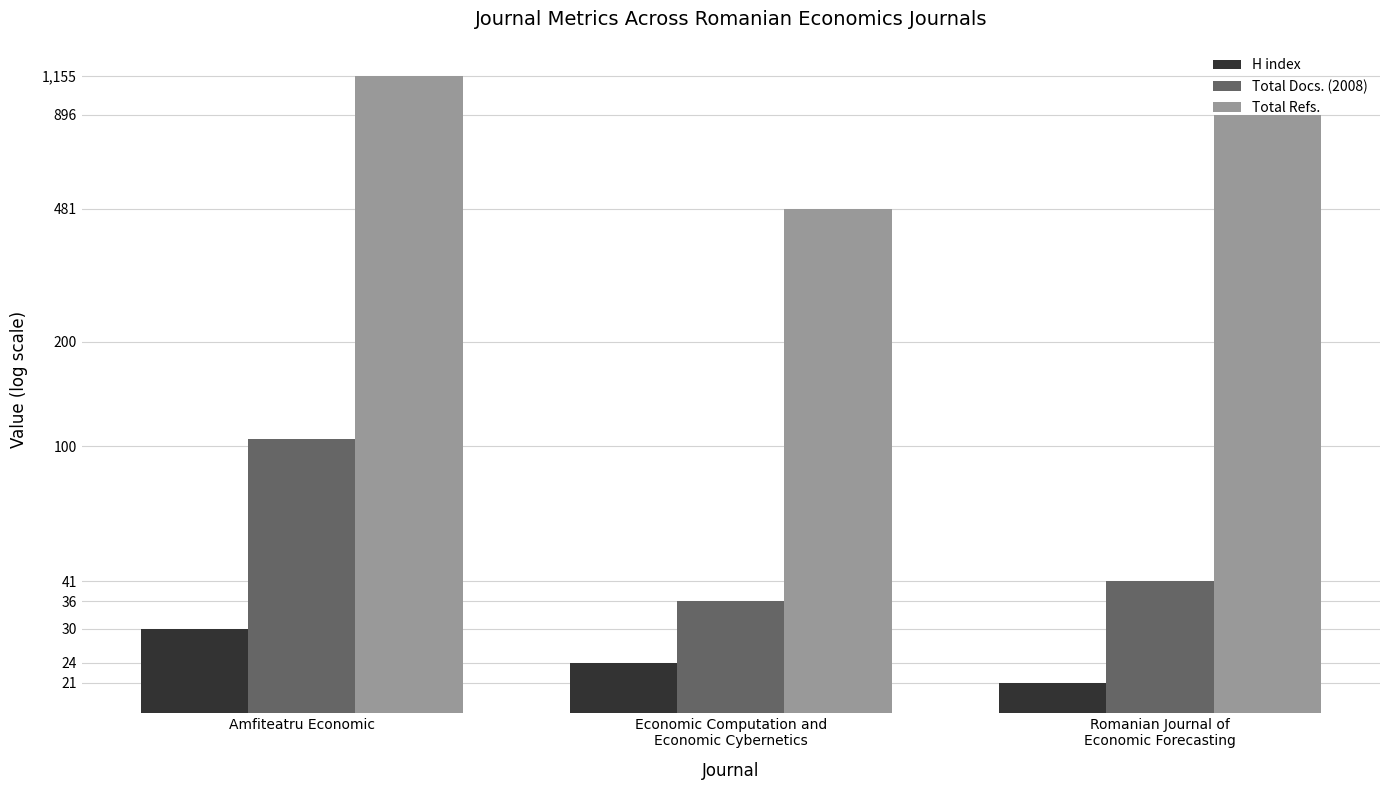

Rank the categories by H index value from highest to lowest.

Amfiteatru Economic, Economic Computation and
Economic Cybernetics, Romanian Journal of
Economic Forecasting